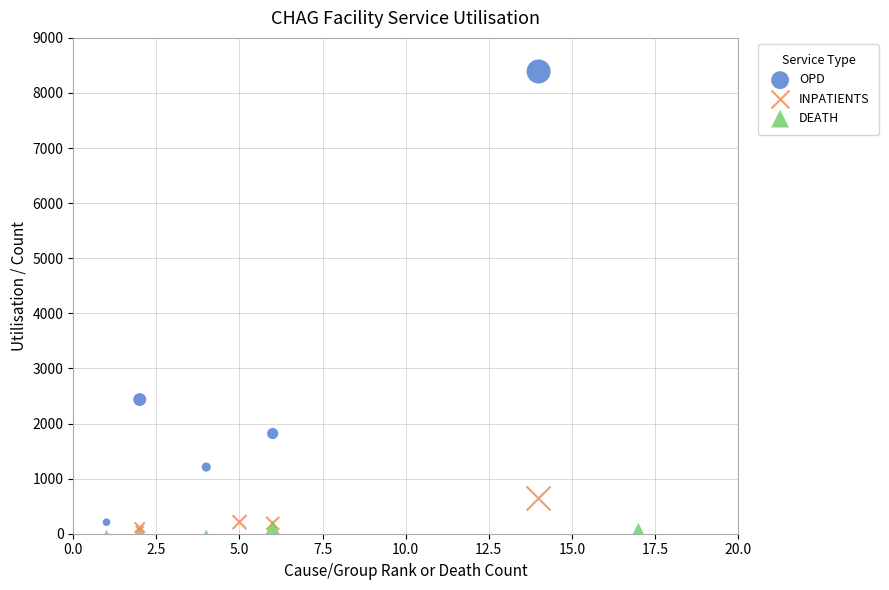

Which series has the widest spread of Y values?

OPD